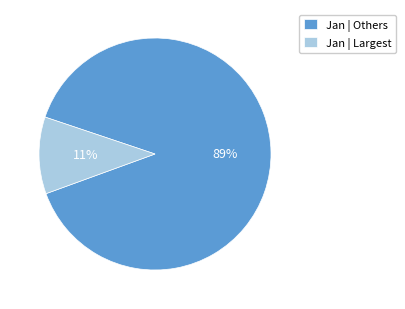

Which slice represents more than half of the pie?

Jan | Others